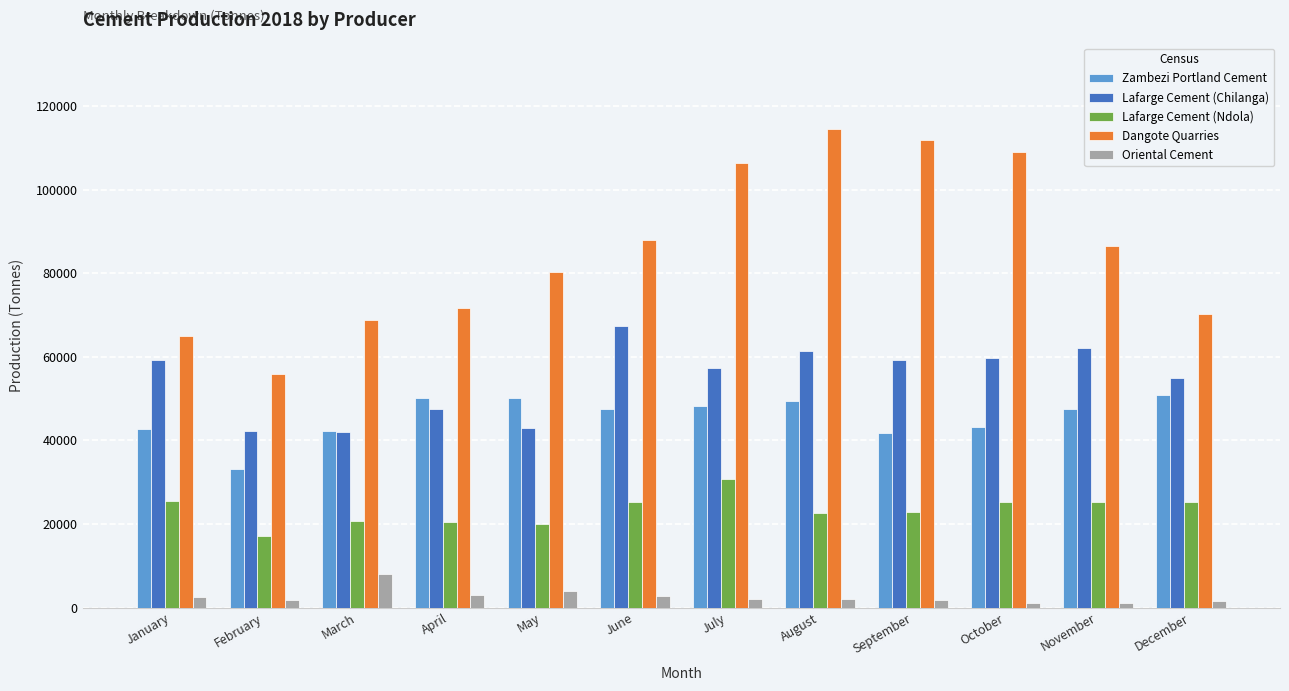

What is the maximum value for Oriental Cement?

8032.0